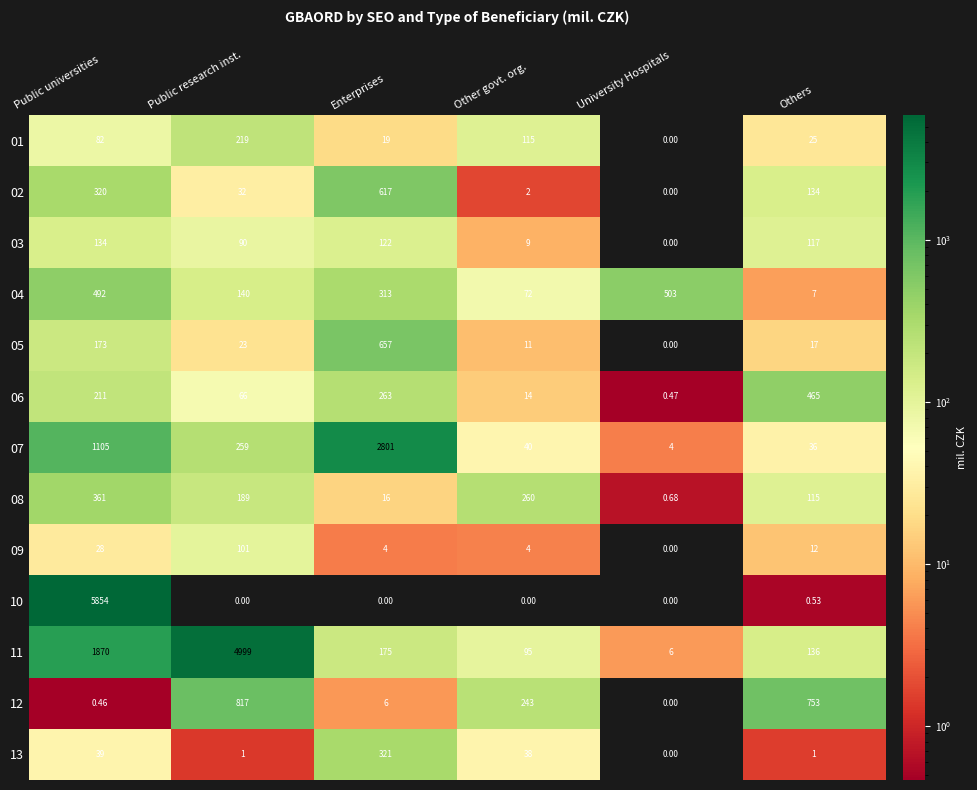

How many data points does each series have?

6